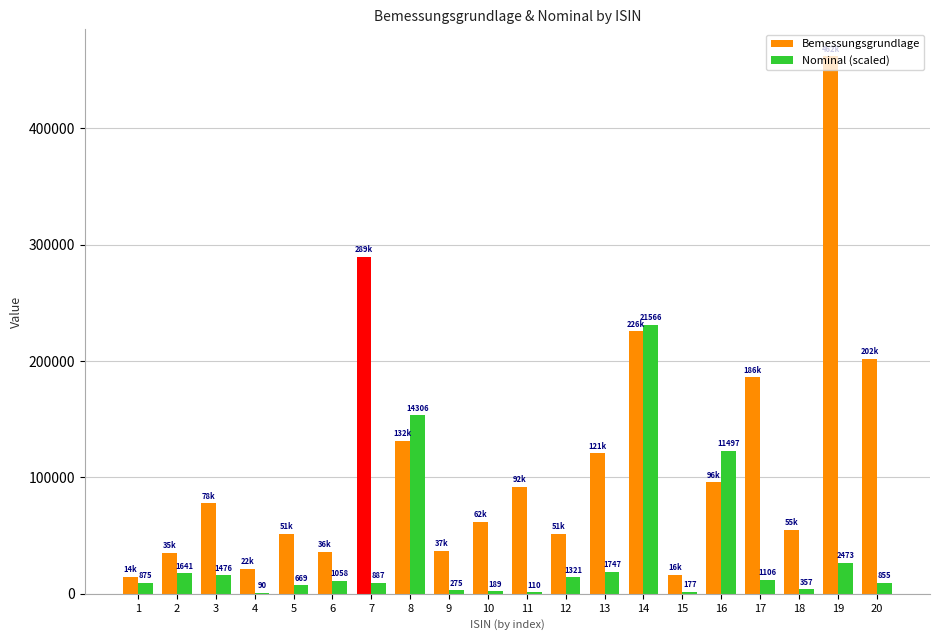

Are the bars grouped side by side (vs. stacked)?

Yes